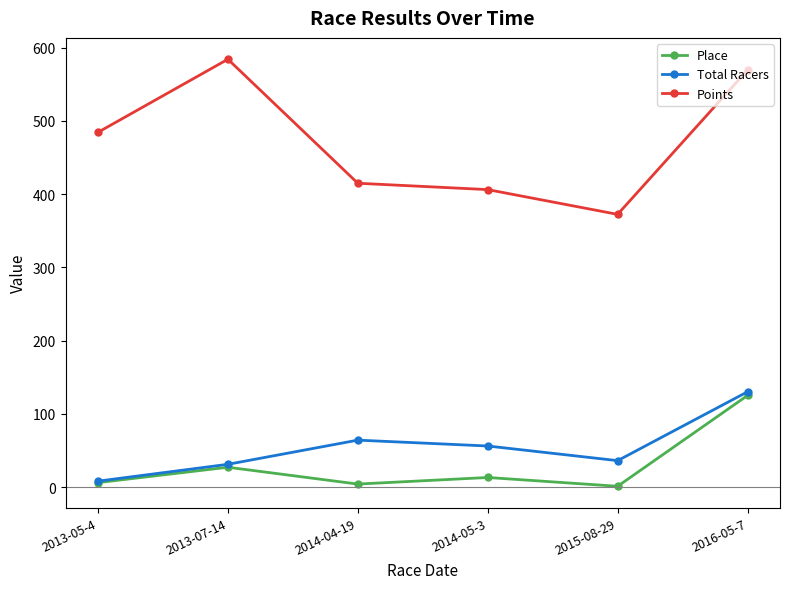

What is the value of the Total Racers point at the 3rd from the left?

64.0